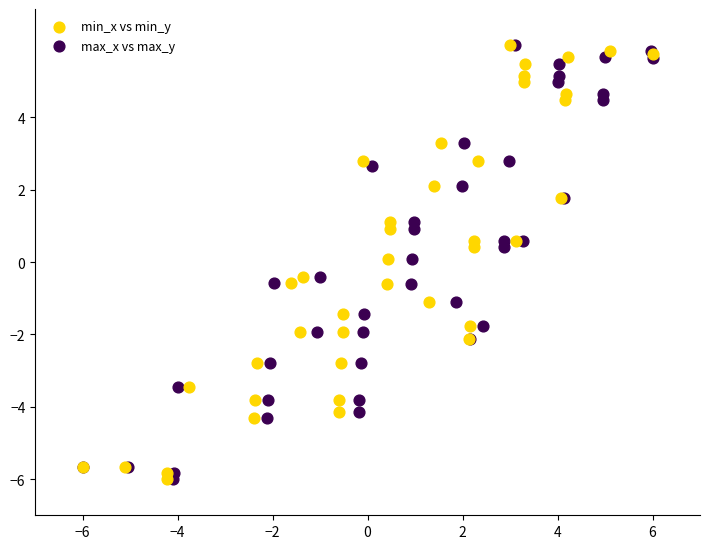

What are all the series names shown in the legend?

min_x vs min_y, max_x vs max_y